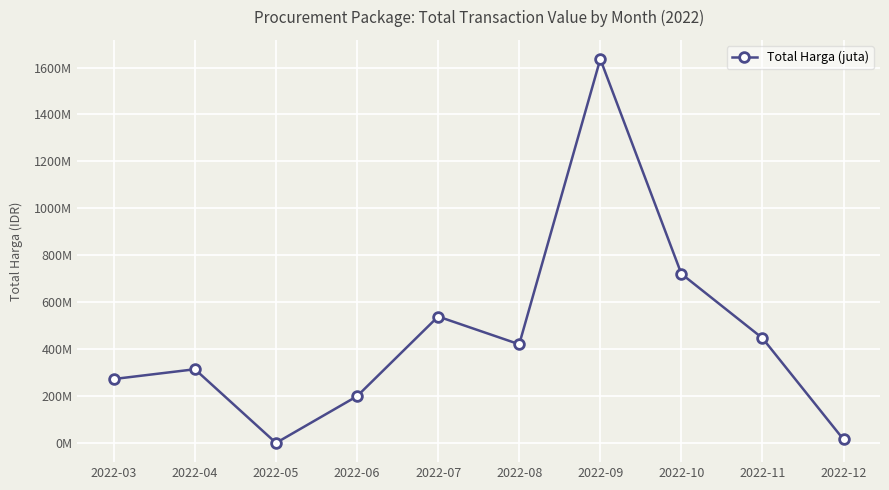

What is the change in value from 2022-04 to 2022-05?

-314121780